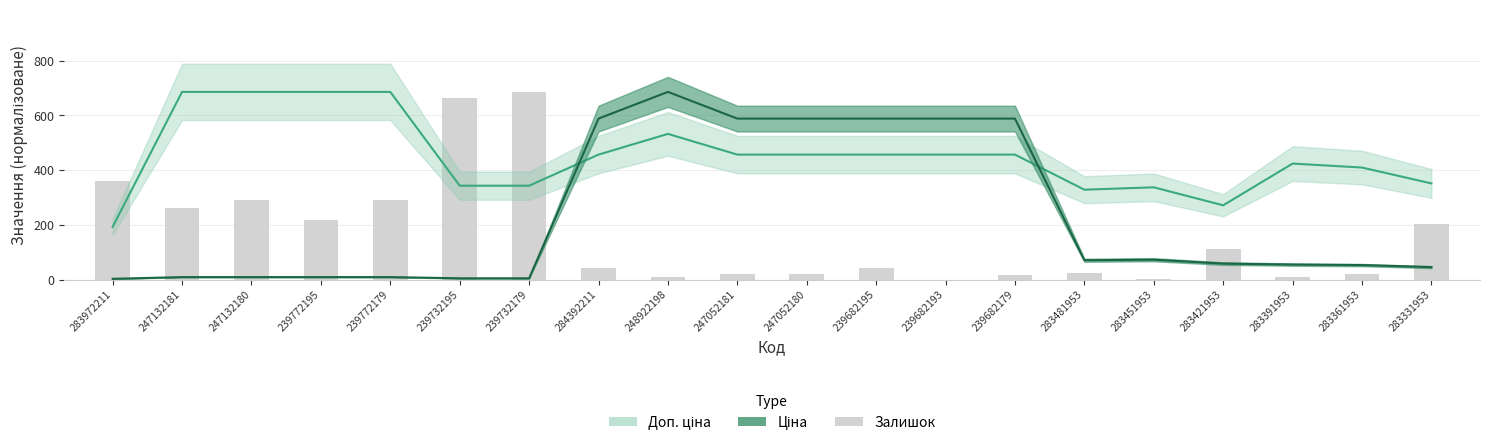

How many values are below 43?

10